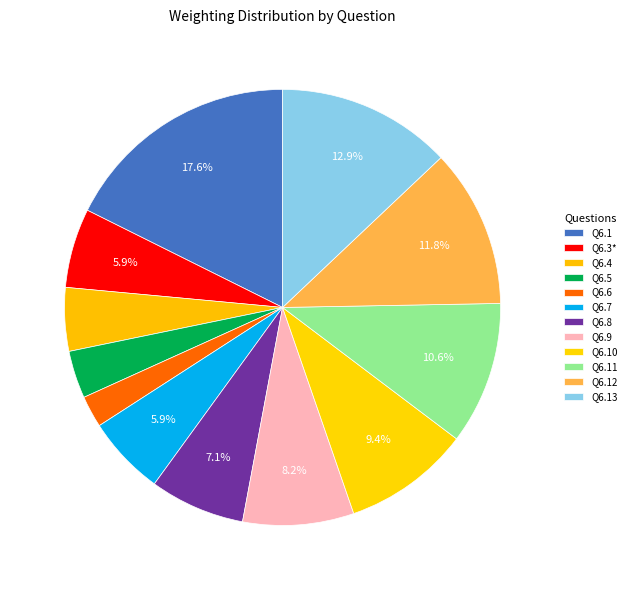

To the nearest percent, what portion does Q6.1 represent?

18%